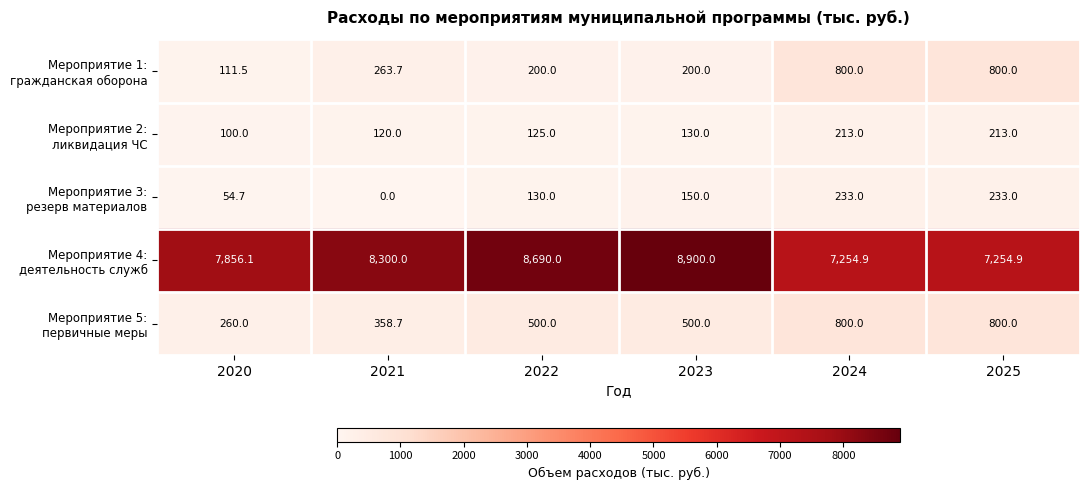

Which label corresponds to the largest value in the chart?

2023